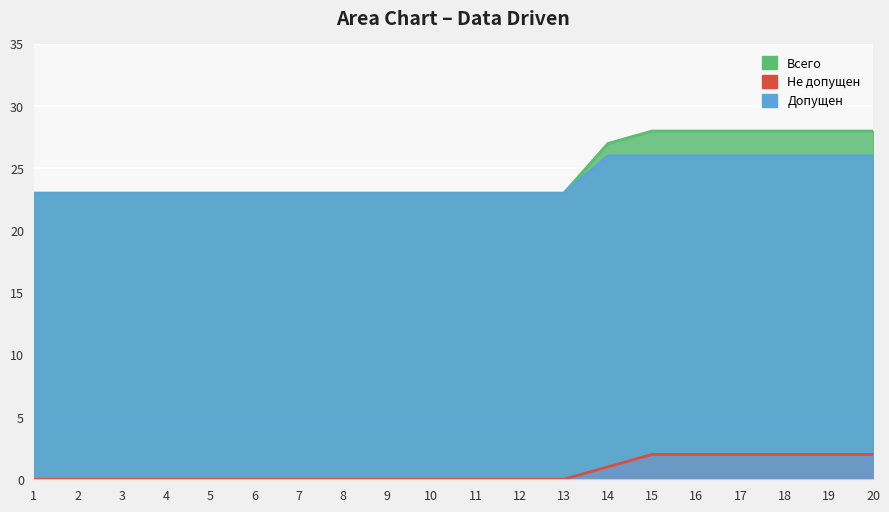

Which series has the largest total across all categories?

Всего